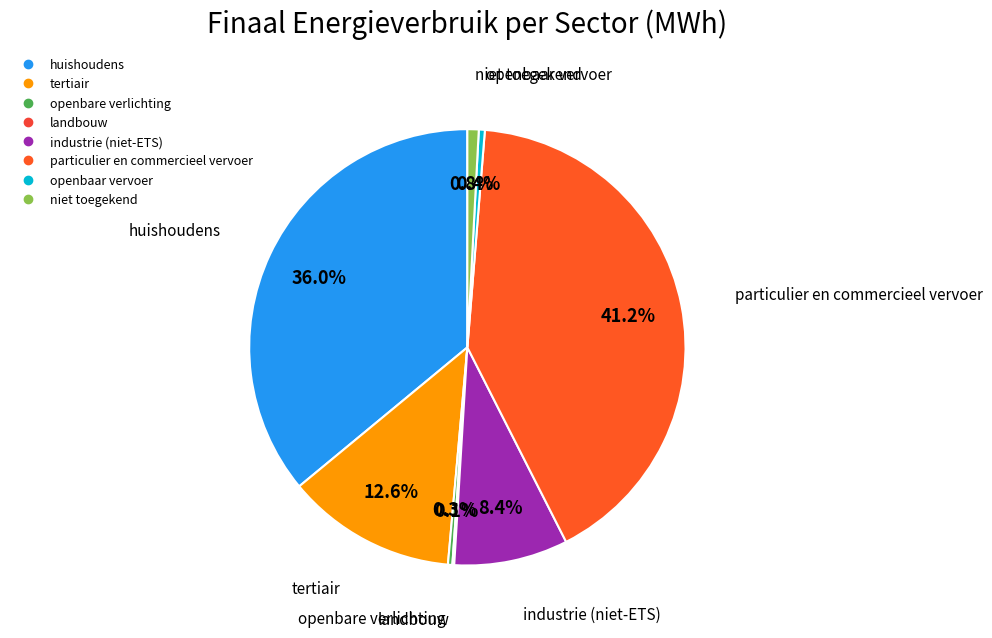

To the nearest percent, what is the difference between the huishoudens and niet toegekend slice percentages?

35%